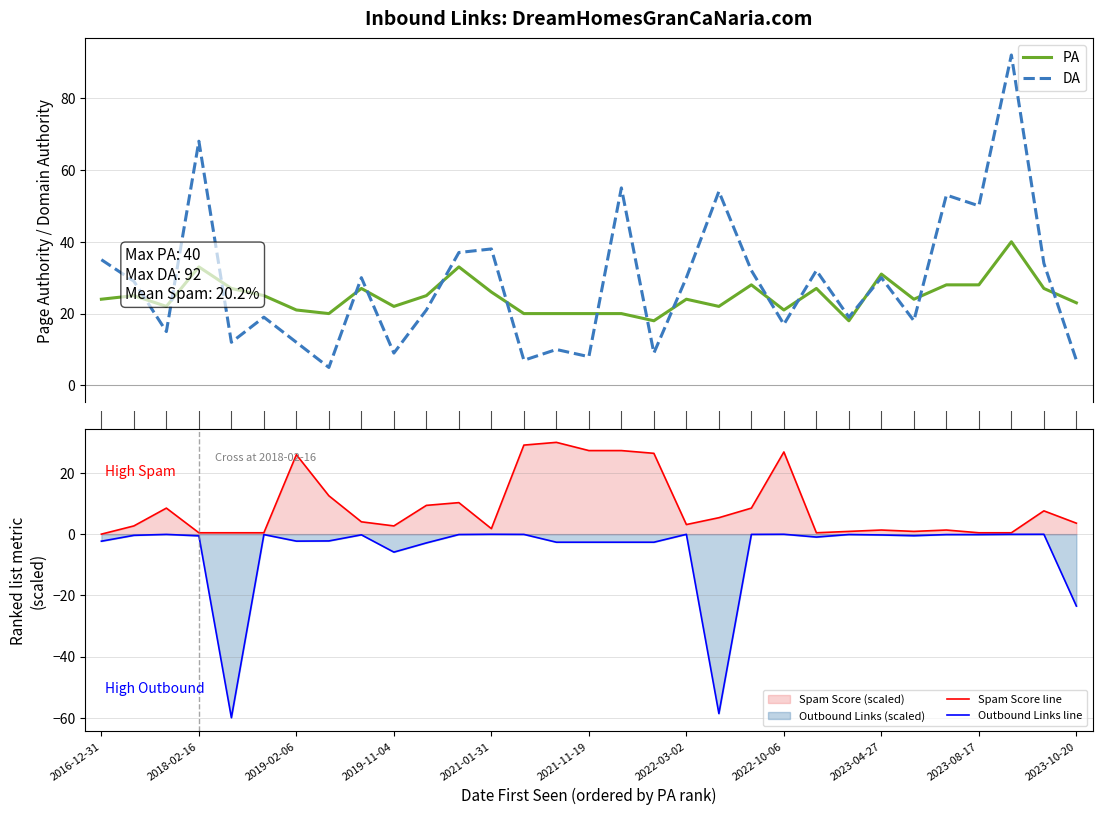

True or false: Outbound Links line and Spam Score line cross at least once.

False